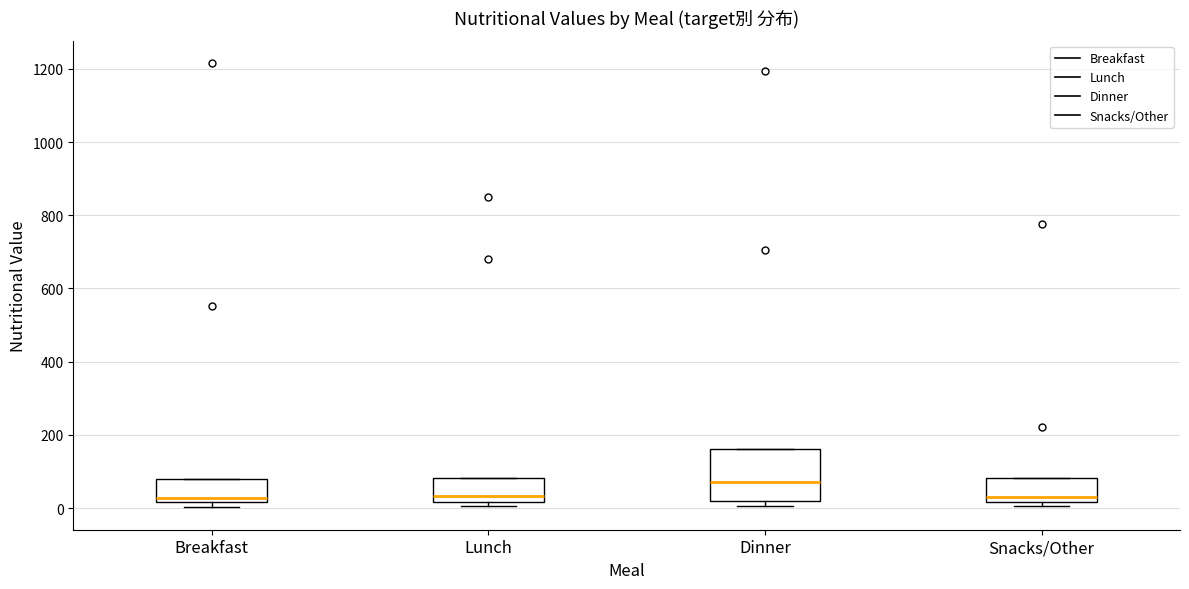

Reading left to right, transcribe this box plot: for each box, give where its median line is, the range the box spans, and where its two whiskers end, as read against the y-axis. The values are not printed on the chart, so give them approximately, as read against the axis.

Breakfast: median 20 (just above the box's lower edge), box 20 to 80, whiskers 0 to 80
Lunch: median 40, box 20 to 80, whiskers 0 to 80
Dinner: median 80, box 20 to 160, whiskers 0 to 160
Snacks/Other: median 40, box 20 to 80, whiskers 0 to 80